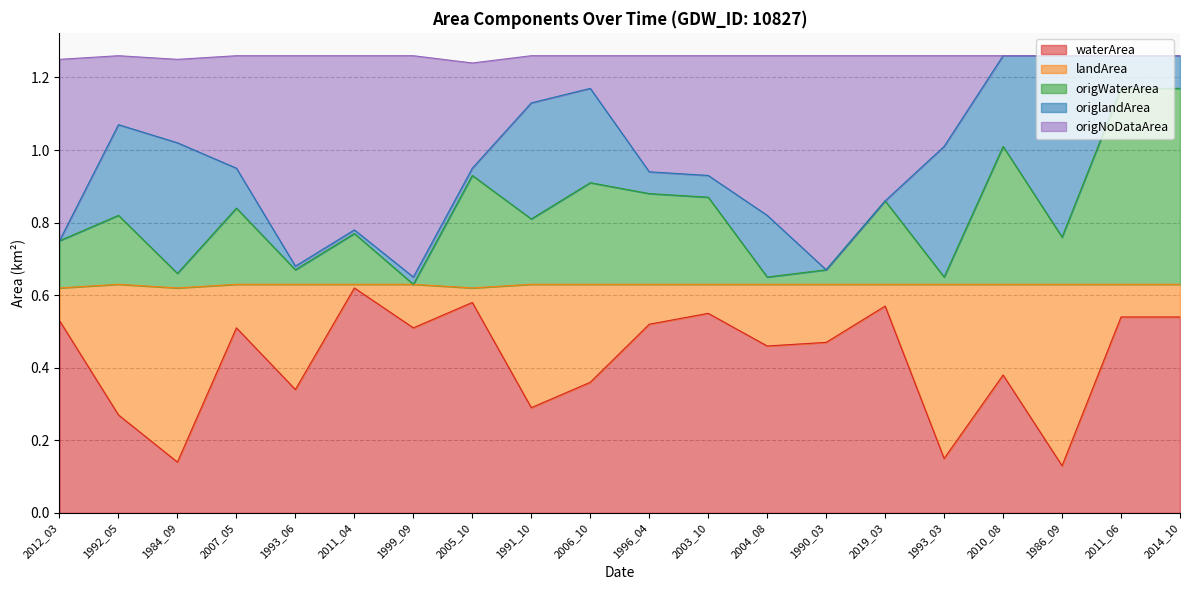

What are all the series names shown in the legend?

waterArea, landArea, origWaterArea, origlandArea, origNoDataArea